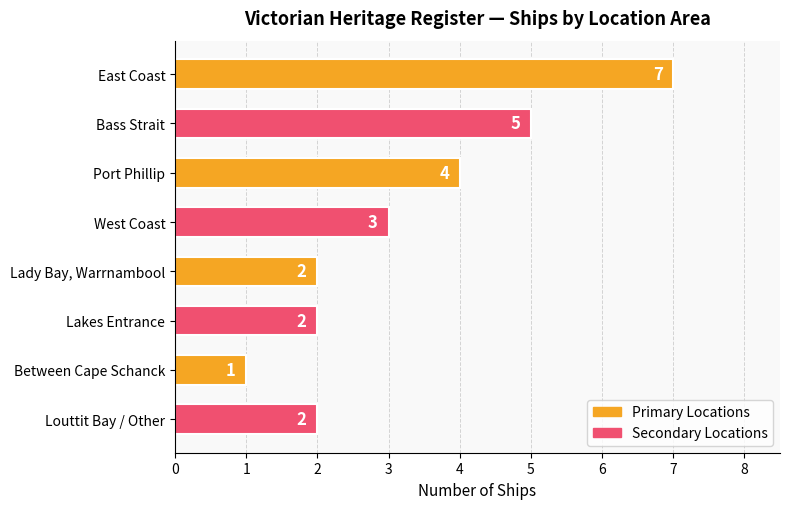

The chart shows a value of 5 at West Coast. True or false?

False